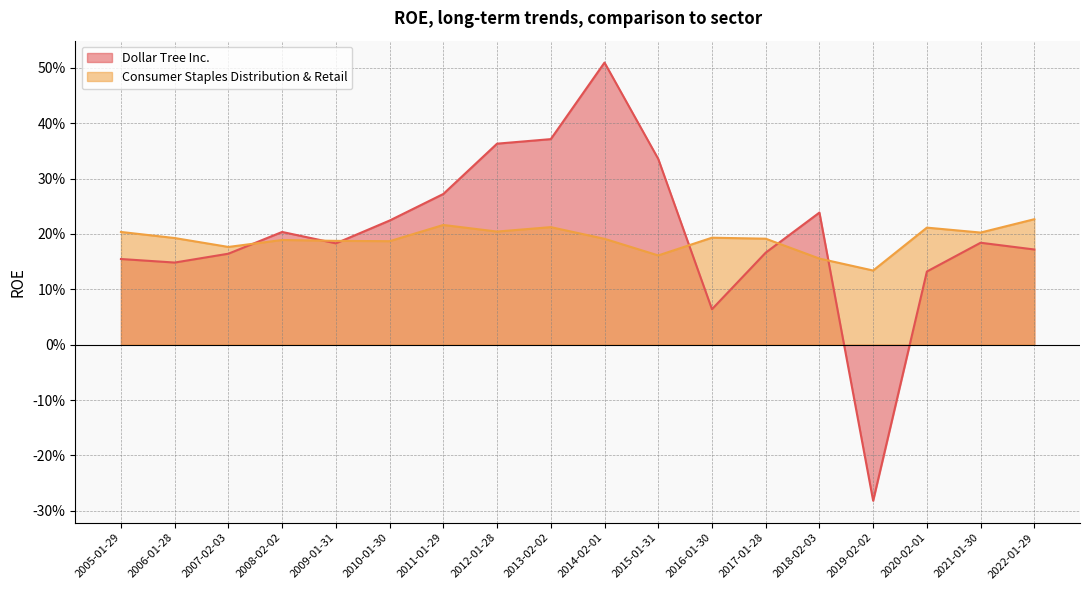

Is the value of Consumer Staples Distribution & Retail at 2009-01-31 greater than the value of Dollar Tree Inc. at 2008-02-02?

No